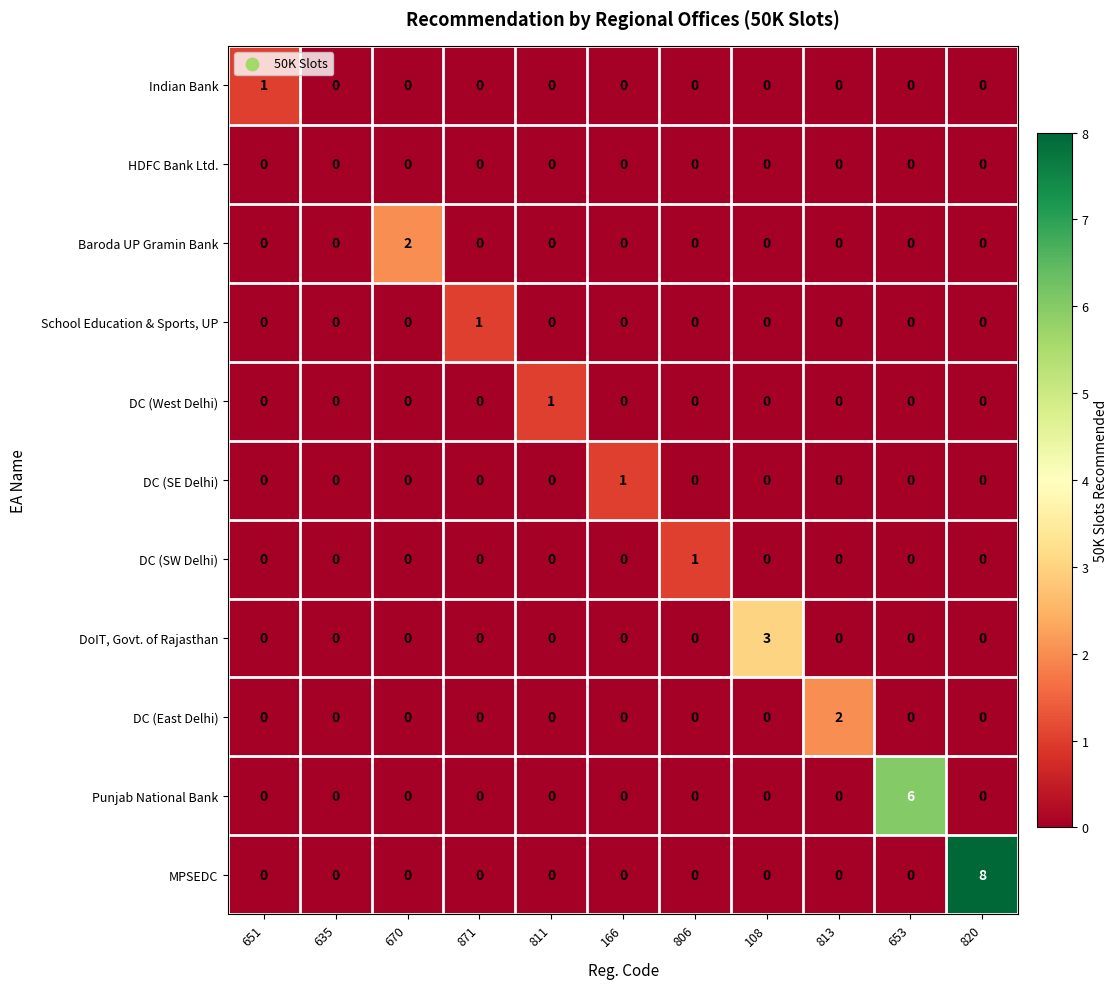

Is it true that Punjab National Bank equals -2 at 806?

False